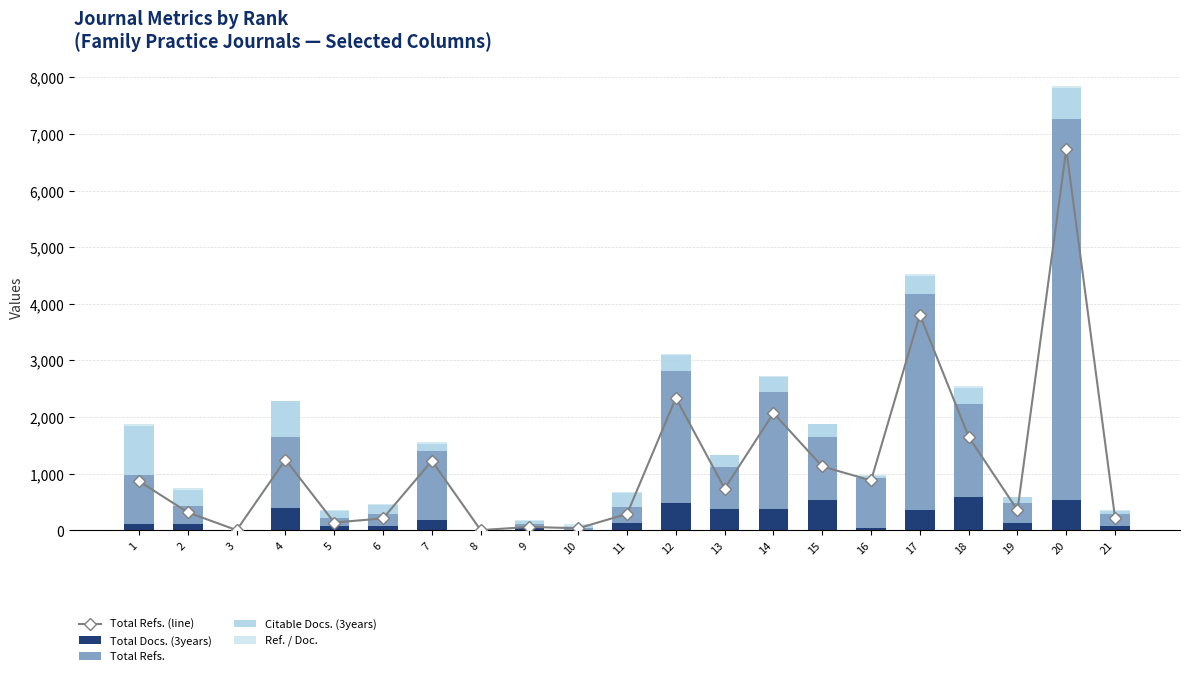

Is the value of Total Refs. (line) at 19 greater than the value of Ref. / Doc. at 21?

Yes